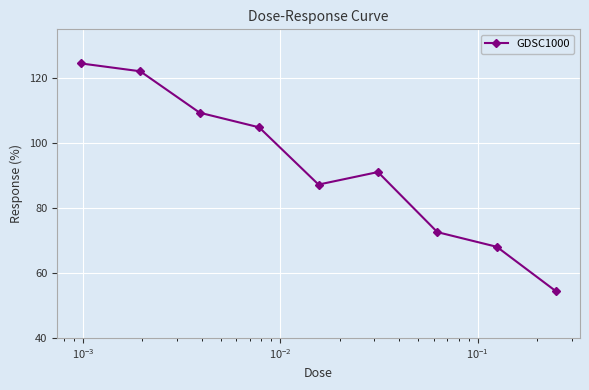

Does the chart have visible grid lines?

Yes